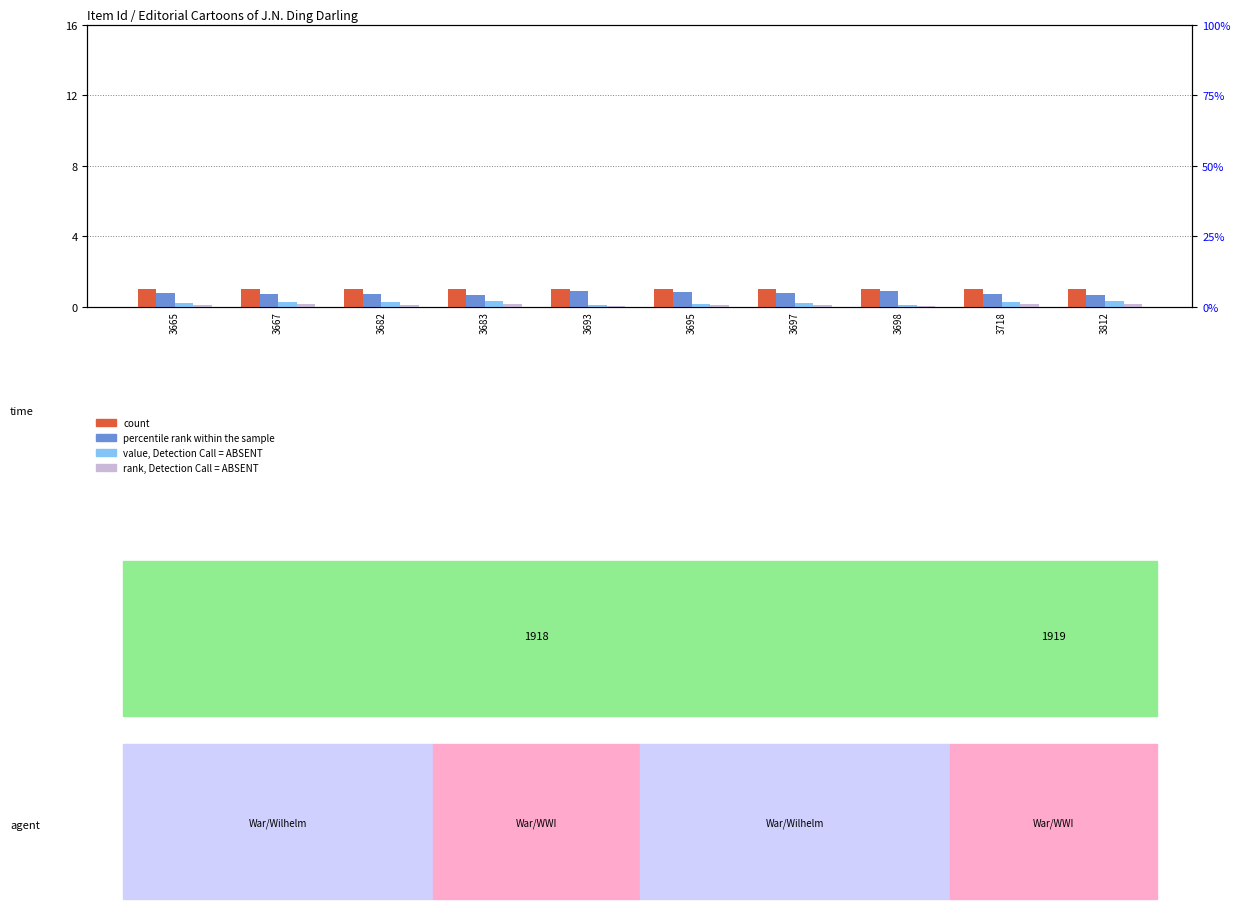

True or false: percentile rank within the sample has a value of 1.2 at 3718.

False